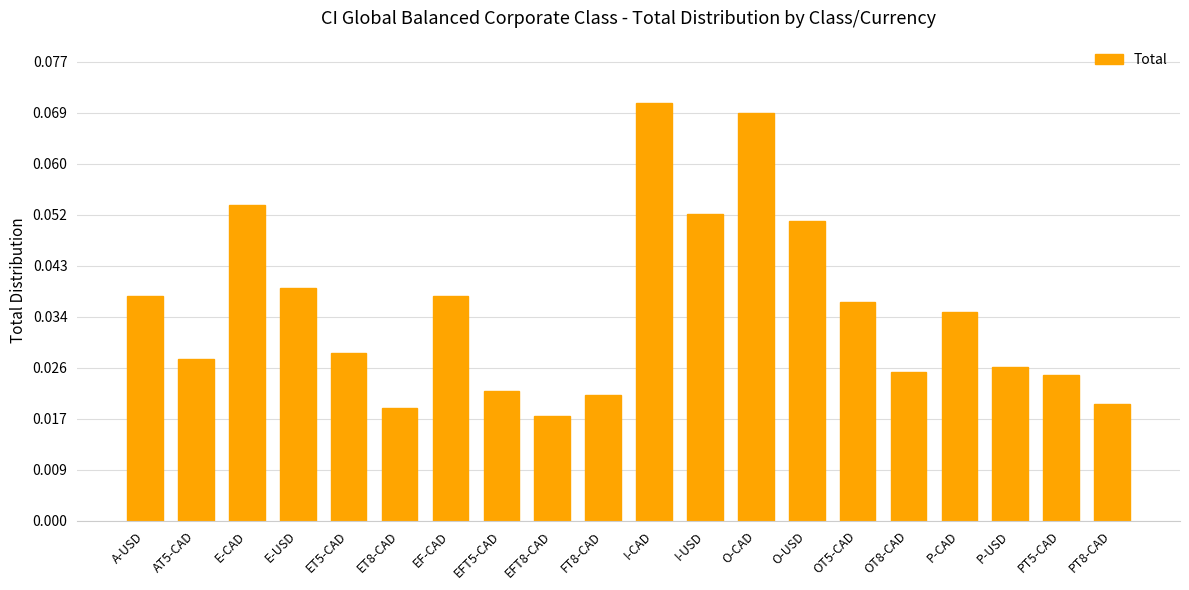

Between EFT5-CAD and FT8-CAD, which is larger?

EFT5-CAD